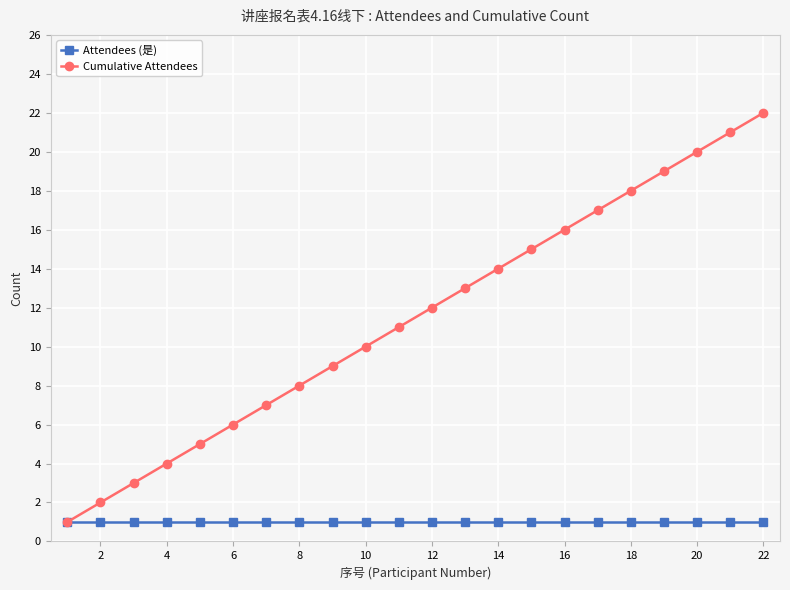

Which series has the largest range (max minus min)?

Cumulative Attendees